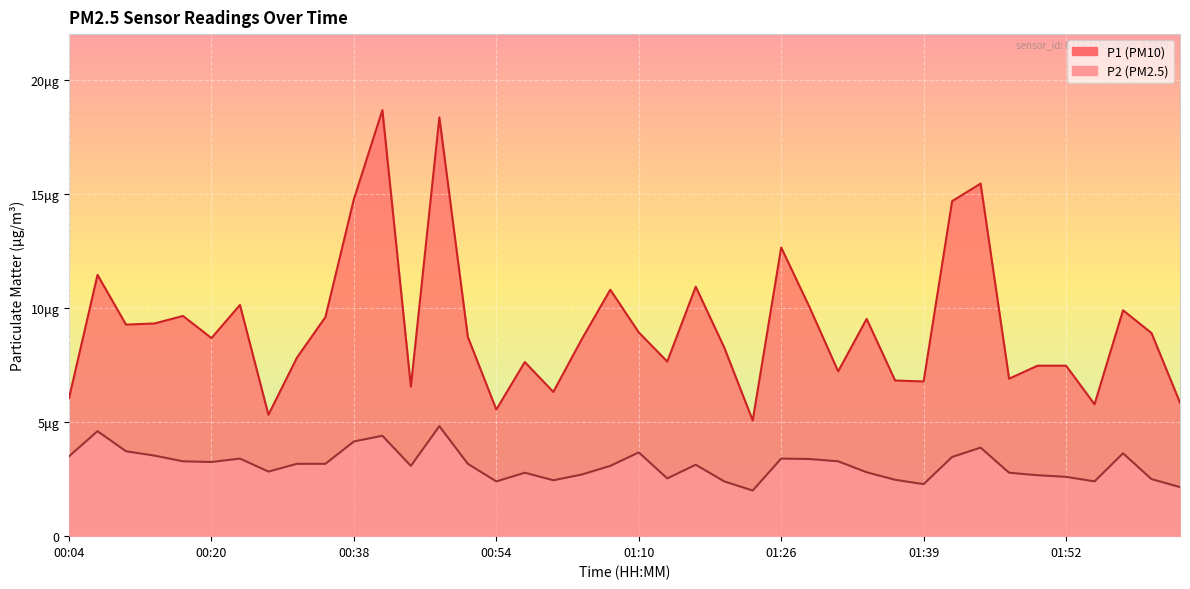

How many values in the P1 series exceed 8?

23